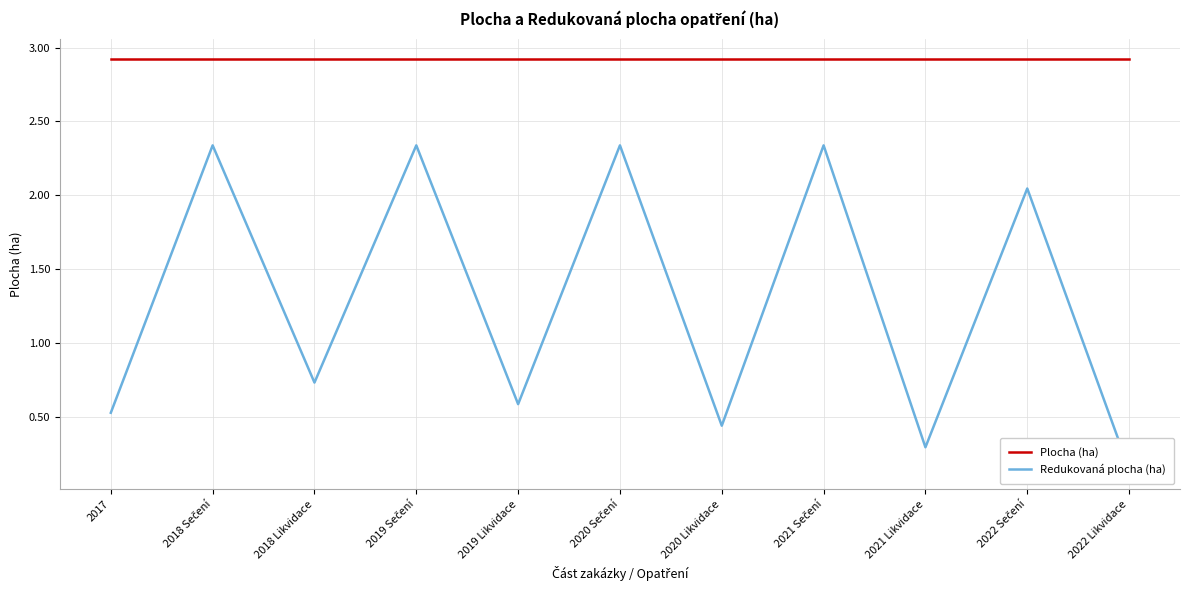

Which category has the lowest value in the Redukovaná plocha (ha) series?

2022 Likvidace